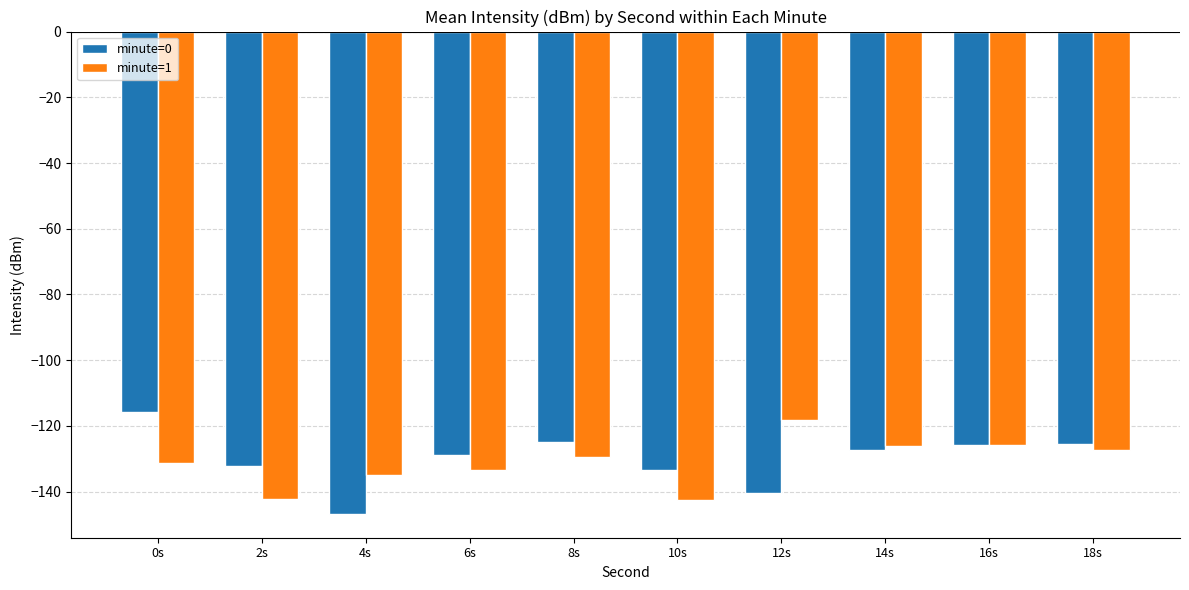

Which series changed the most between 4s and 16s?

minute=0